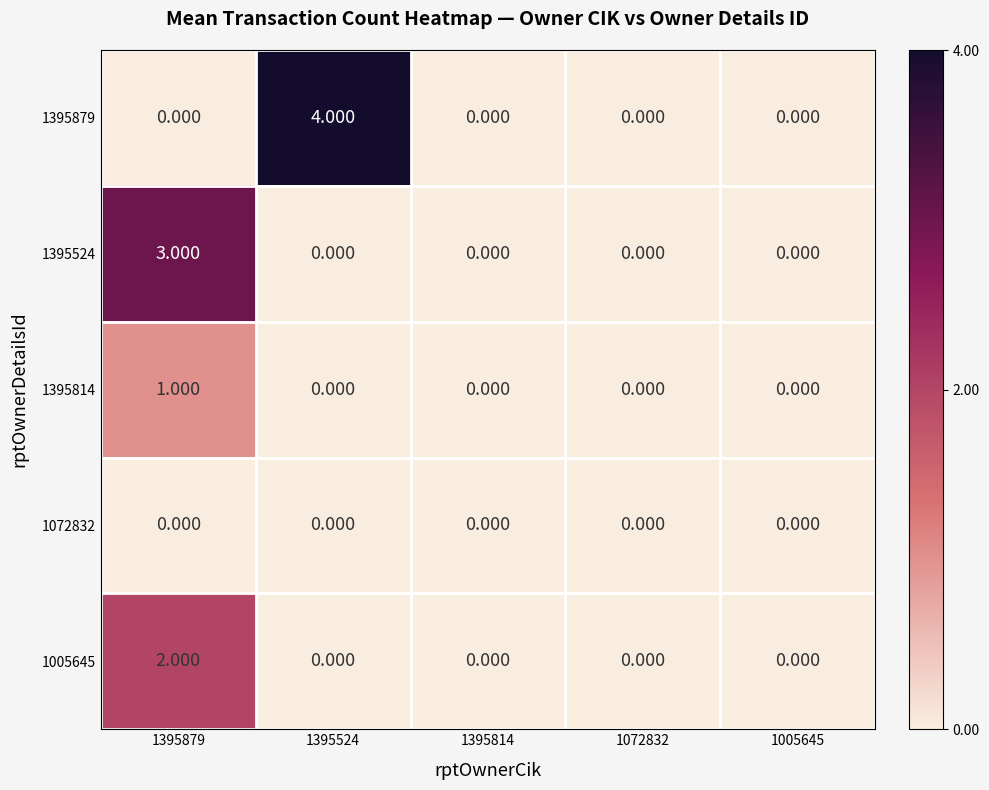

What is the maximum value shown in the chart?

4